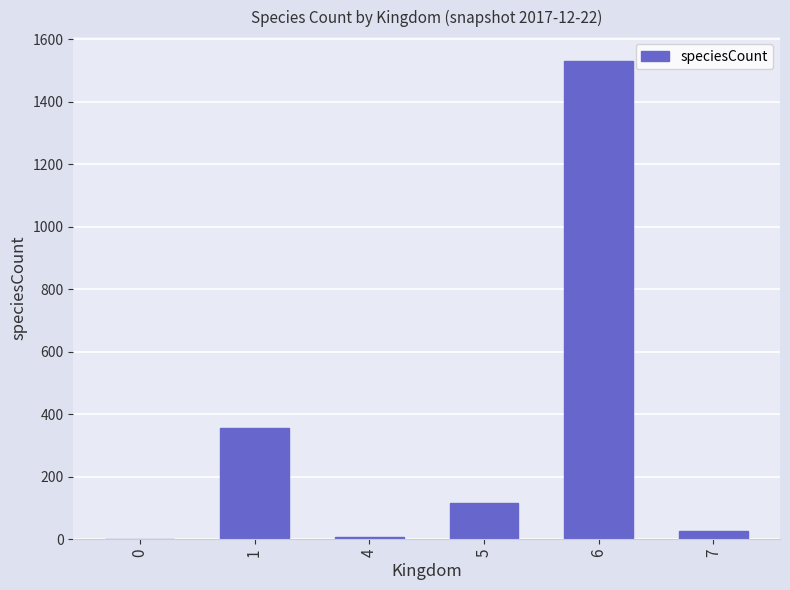

What is the ratio of the value at 1 to the value at 5?

3.1